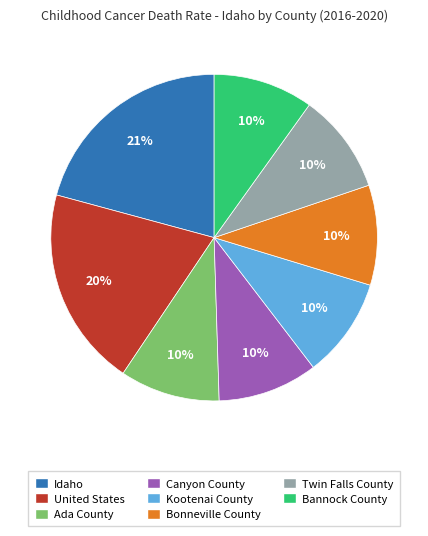

Between Idaho and Kootenai County, which is larger?

Idaho